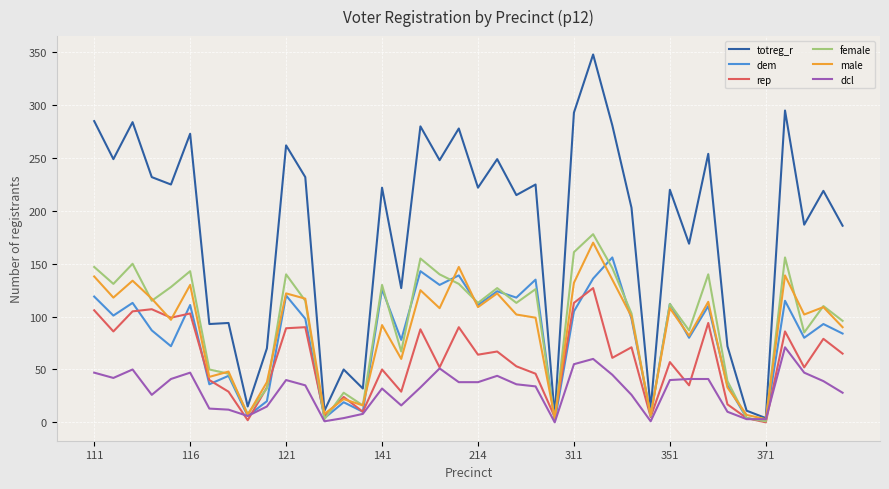

What is the maximum value shown in the chart?

348